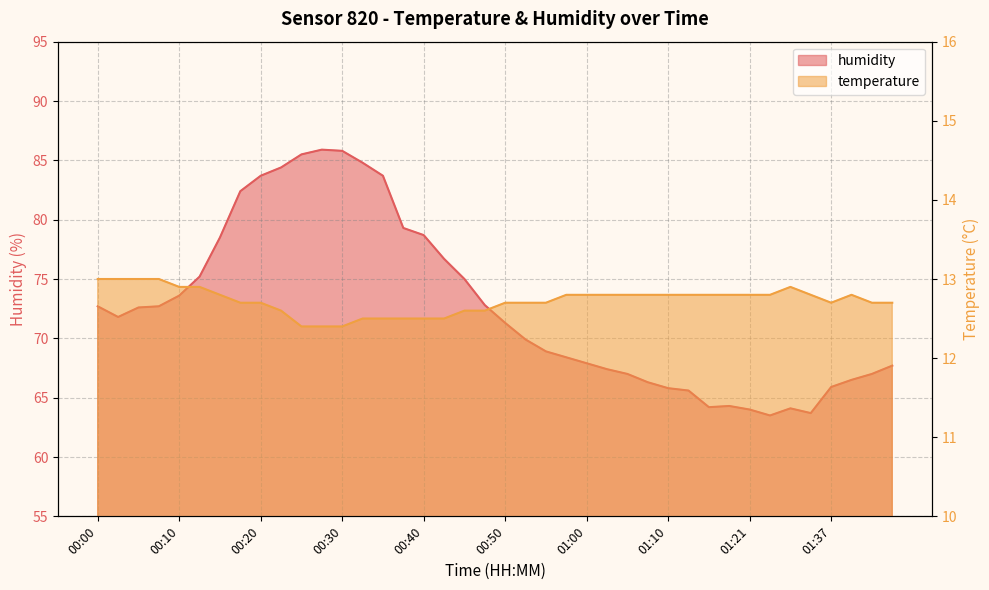

What is the highest value of the humidity series?

85.9